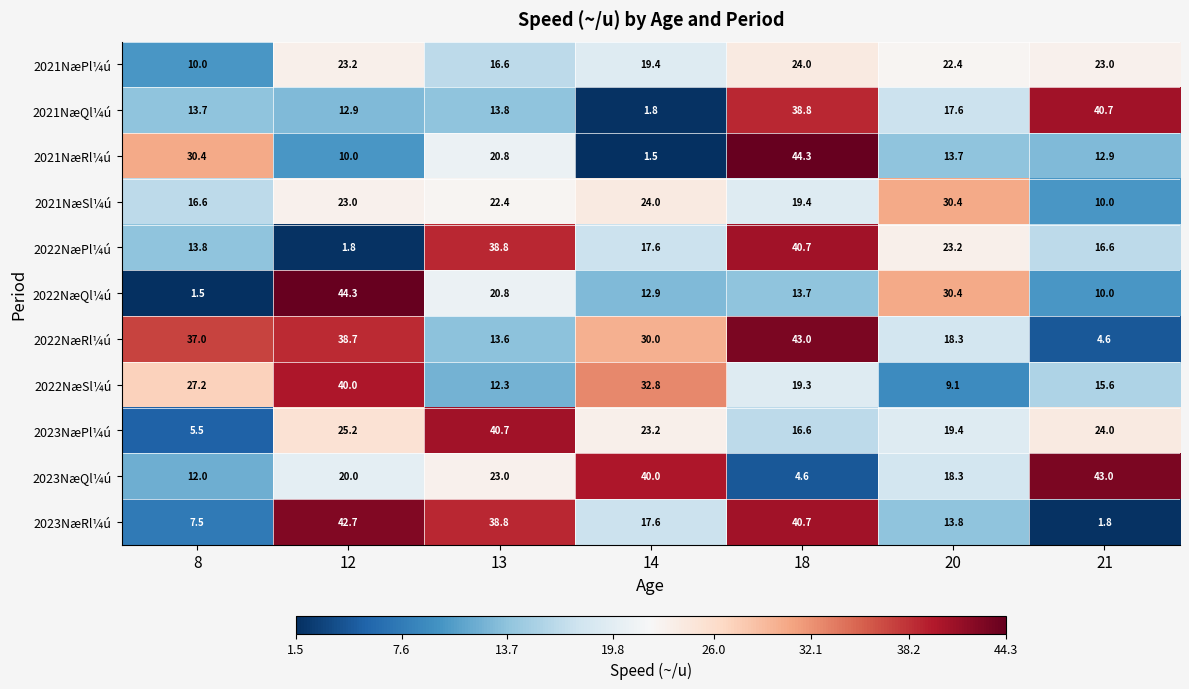

Where is 2022NæRl¼ú nearest to the value 23?

20